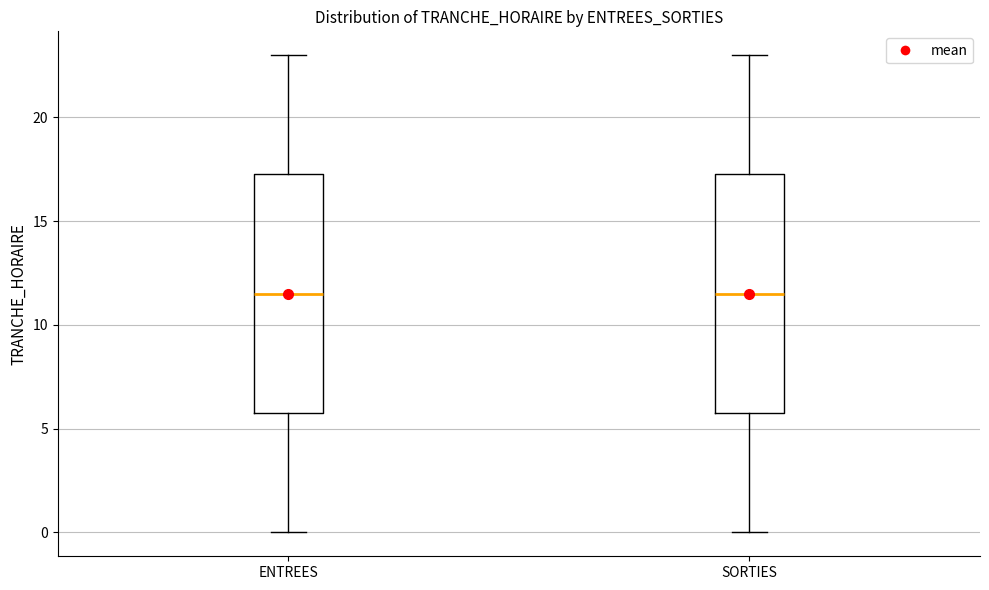

Reading left to right, transcribe this box plot: for each box, give where its median line is, the range the box spans, and where its two whiskers end, as read against the y-axis. The values are not printed on the chart, so give them approximately, as read against the axis.

ENTREES: median 11.5, box 6.0 to 17.5, whiskers 0.0 to 23.0
SORTIES: median 11.5, box 6.0 to 17.5, whiskers 0.0 to 23.0